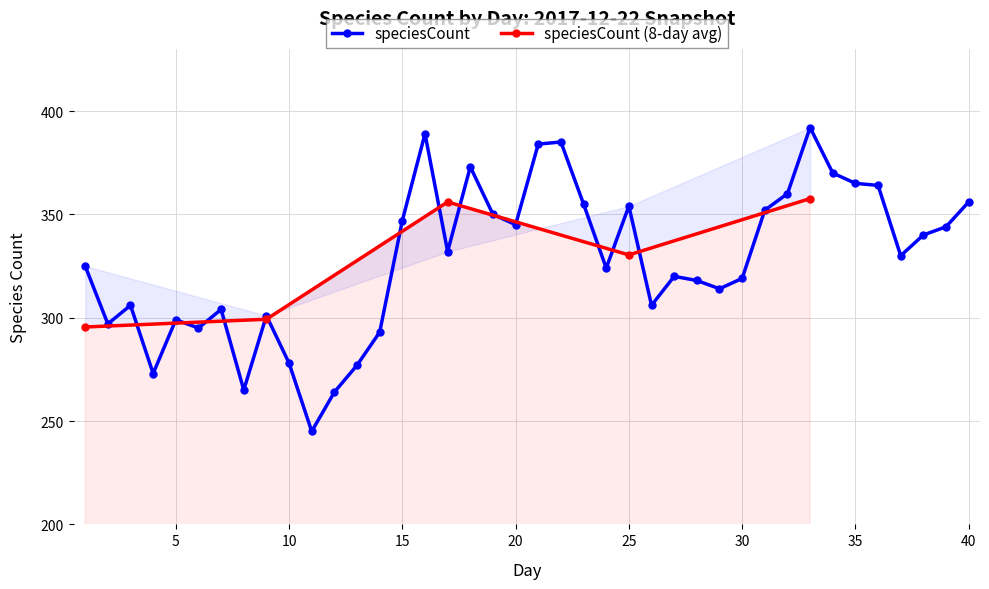

How many distinct data groups are displayed?

2